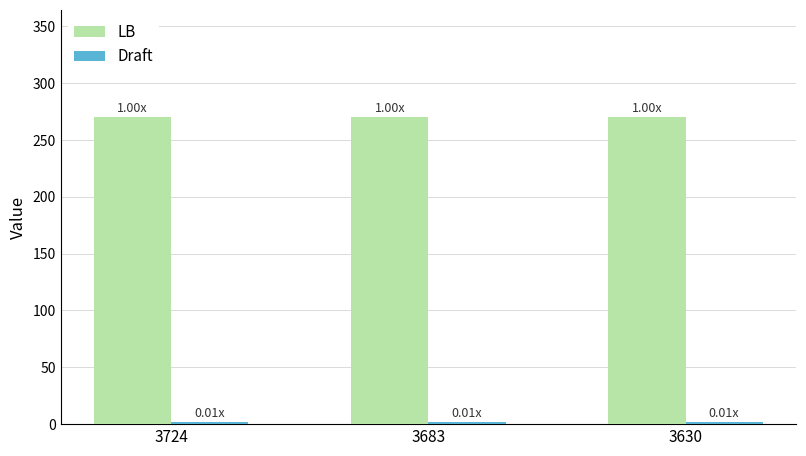

At how many categories does at least one series exceed 196?

3